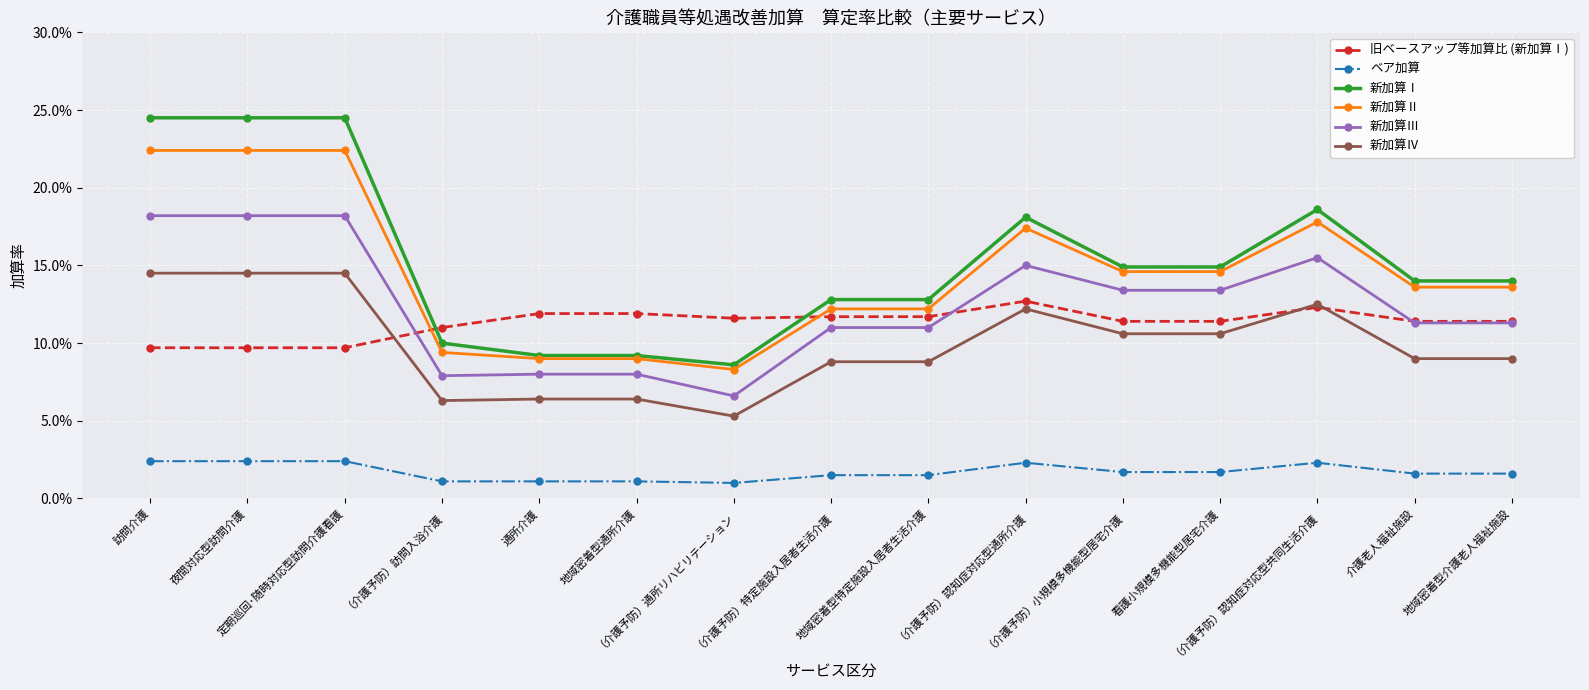

What is the label of the 2nd point from the right?

介護老人福祉施設